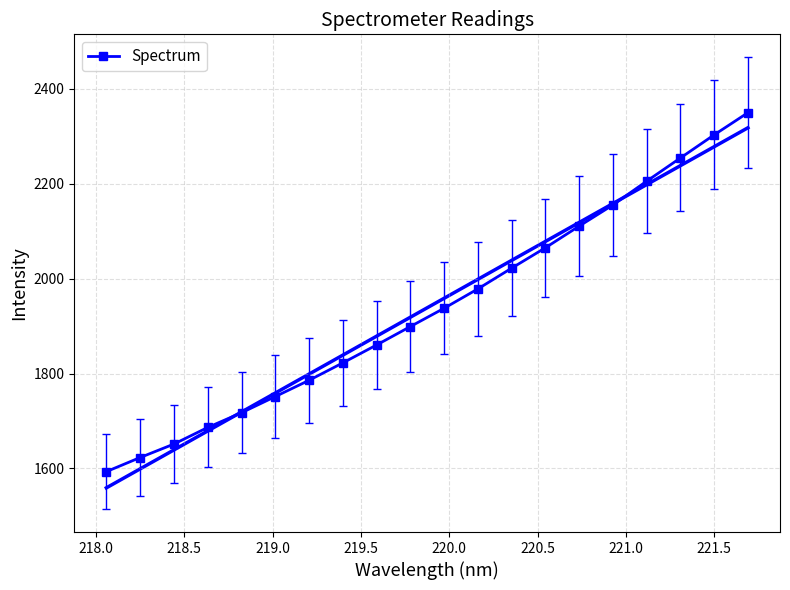

True or false: the data has more than 2 interior local peaks.

False